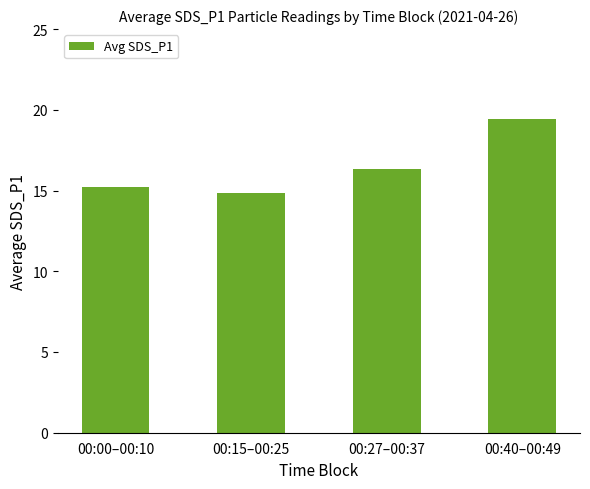

What is the change in value from 00:00–00:10 to 00:40–00:49?

+4.2